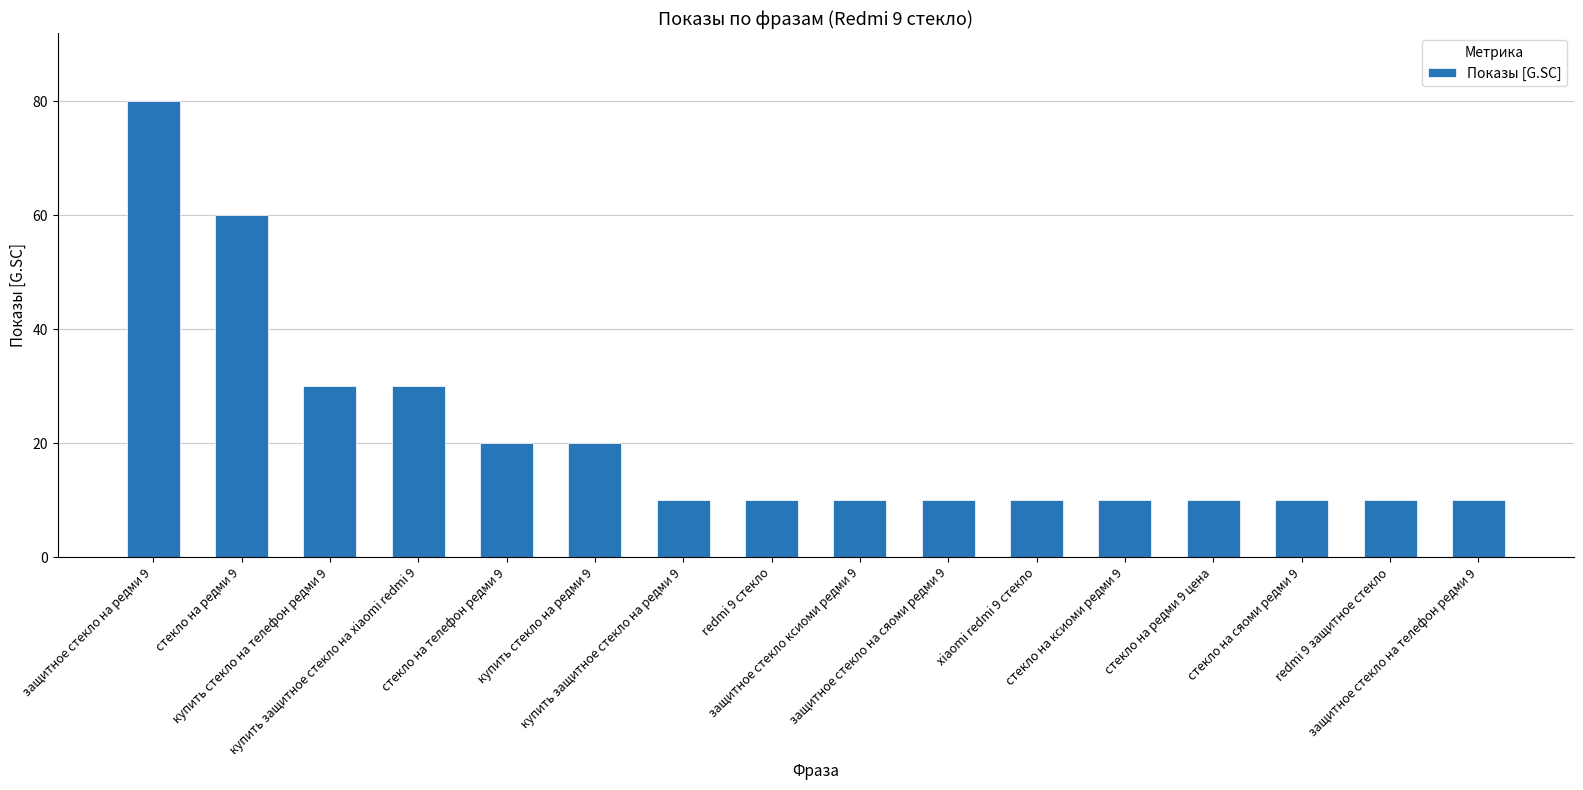

Which has a higher value, защитное стекло на телефон редми 9 or купить защитное стекло на xiaomi redmi 9?

купить защитное стекло на xiaomi redmi 9